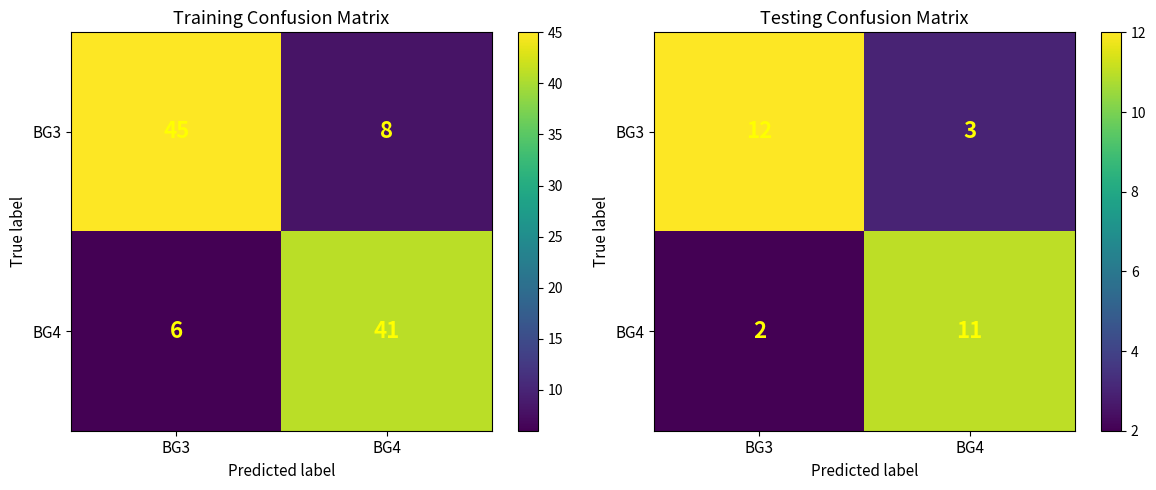

What is the difference between the maximum and minimum values in the BG3 series?

9